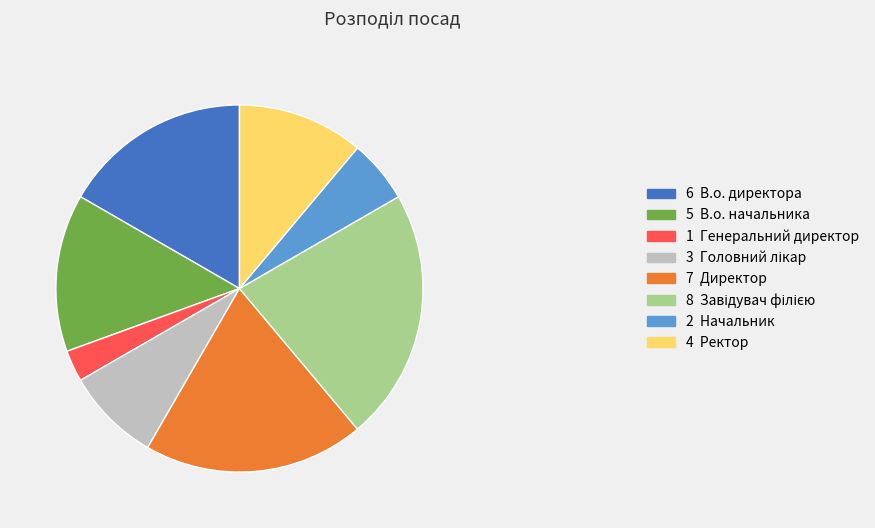

True or false: 2 Начальник accounts for 1% of the total.

False